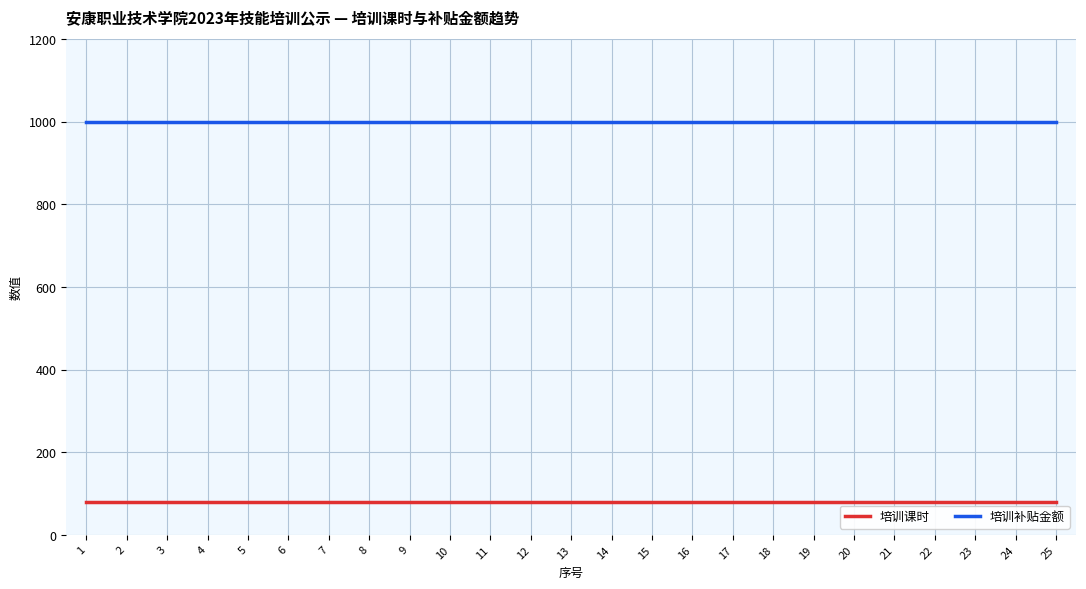

Reading right to left, list all the values displayed in this chart.

培训课时: 80	80	80	80	80	80	80	80	80	80	80	80	80	80	80	80	80	80	80	80	80	80	80	80	80
培训补贴金额: 1000	1000	1000	1000	1000	1000	1000	1000	1000	1000	1000	1000	1000	1000	1000	1000	1000	1000	1000	1000	1000	1000	1000	1000	1000